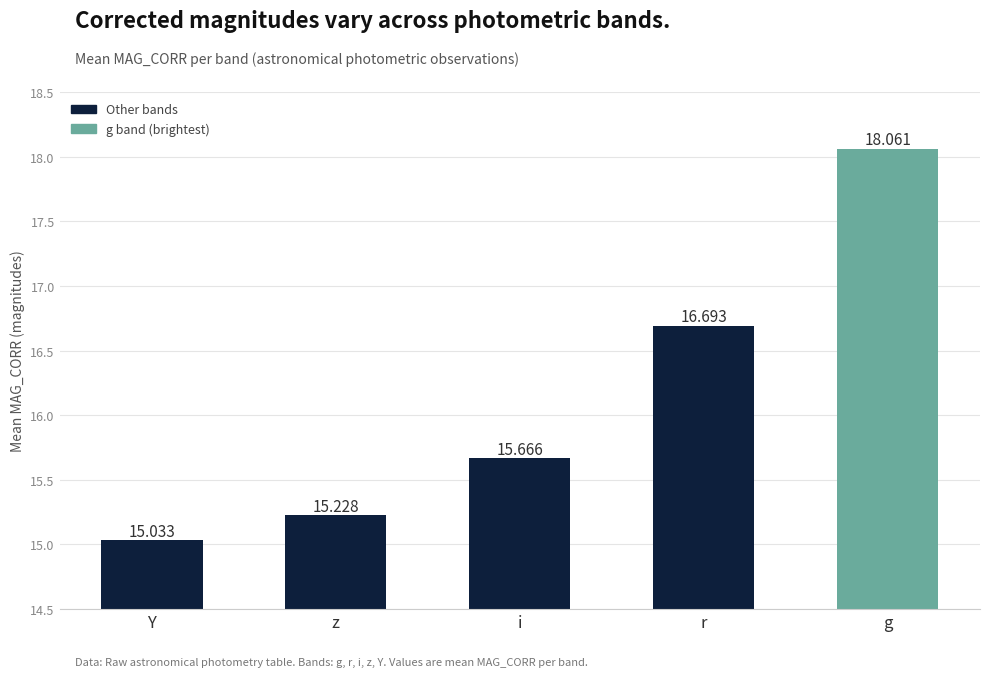

Which label corresponds to the largest value in the chart?

g